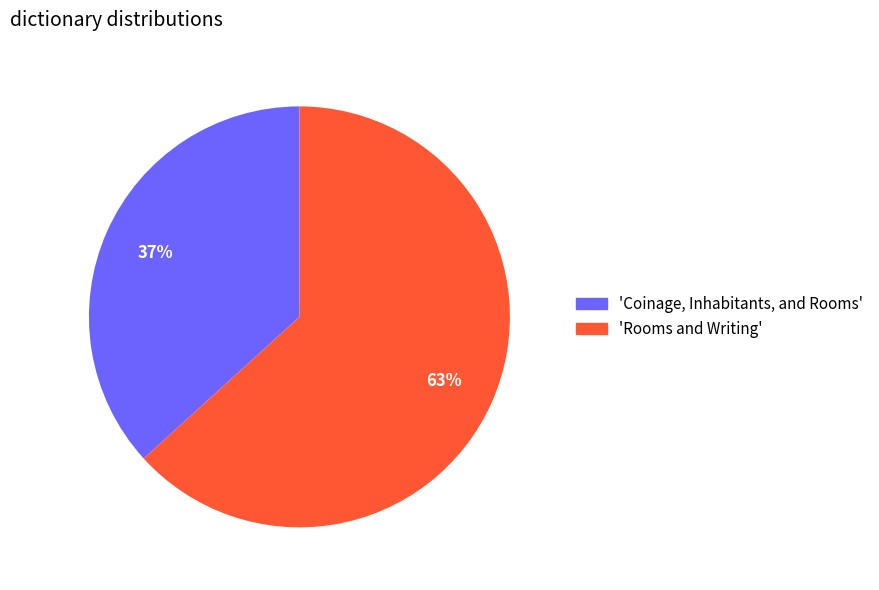

To the nearest percent, what is the average slice percentage?

50%